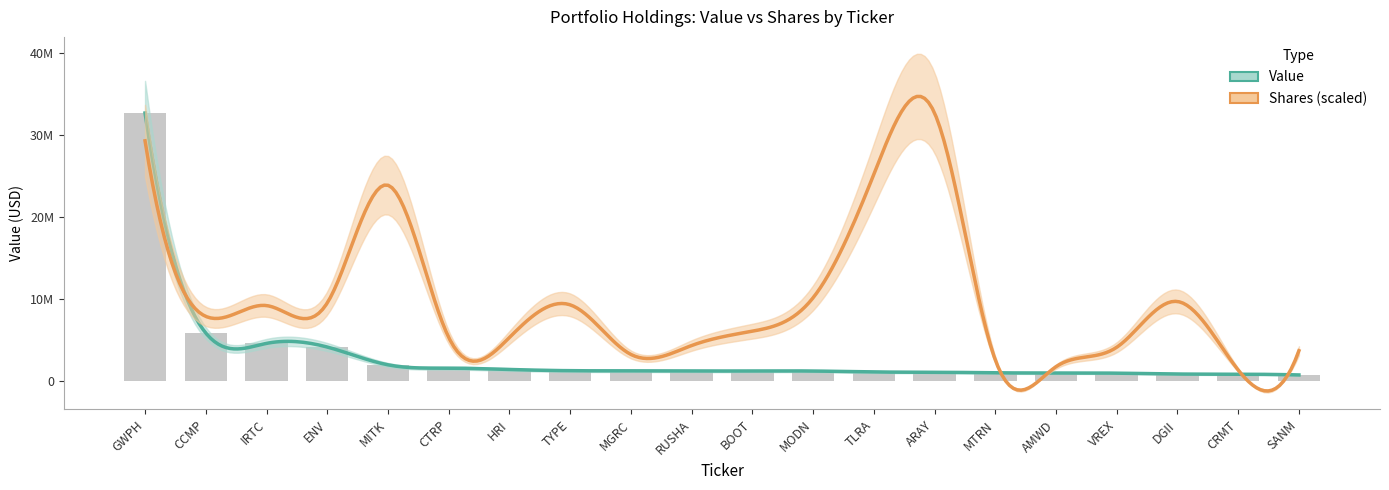

Rank the categories by value from highest to lowest.

GWPH, CCMP, IRTC, ENV, MITK, CTRP, HRI, TYPE, MGRC, RUSHA, BOOT, MODN, TLRA, ARAY, MTRN, AMWD, VREX, DGII, CRMT, SANM